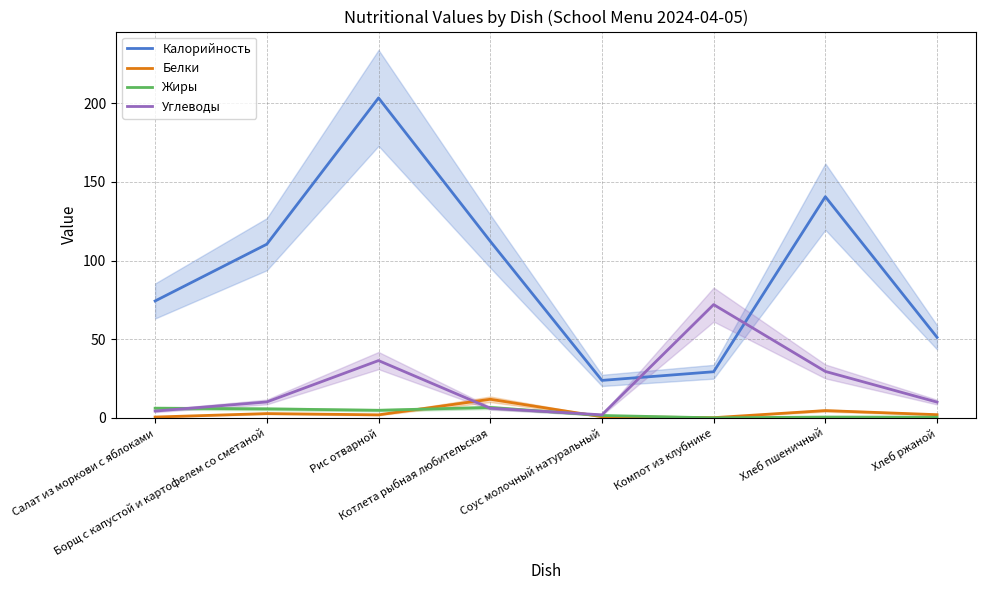

The value of Калорийность at Салат из моркови с яблоками is 38.0. True or false?

False